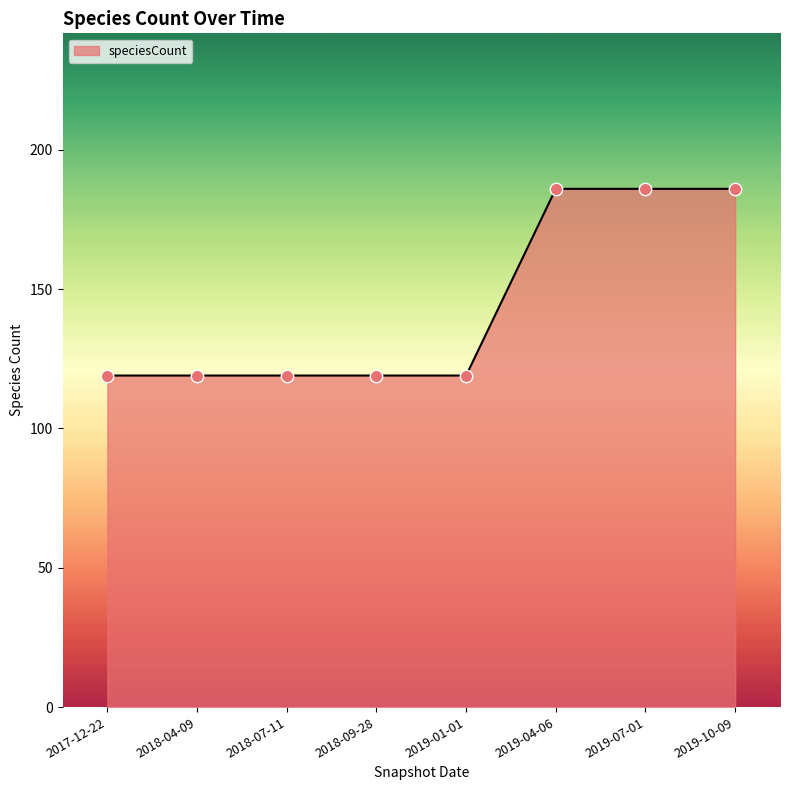

Approximately how many times larger is the value at 2019-10-09 compared to 2019-01-01?

1.6